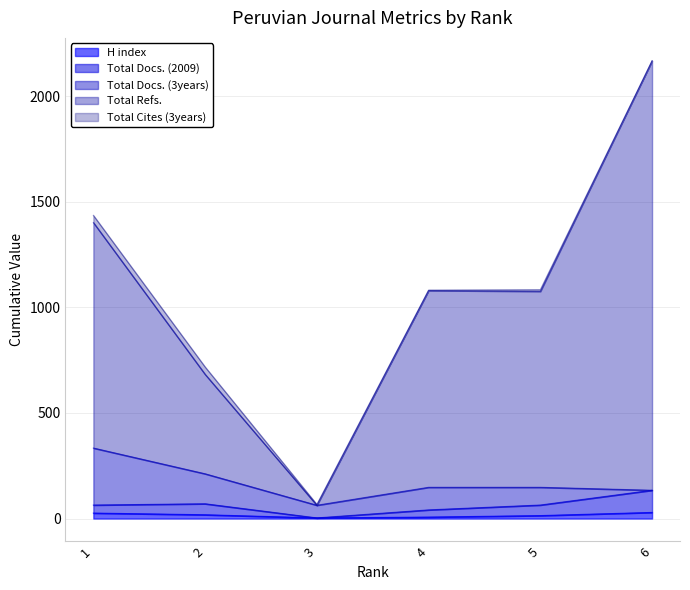

True or false: Total Docs. (2009) and Total Refs. intersect in this chart.

False